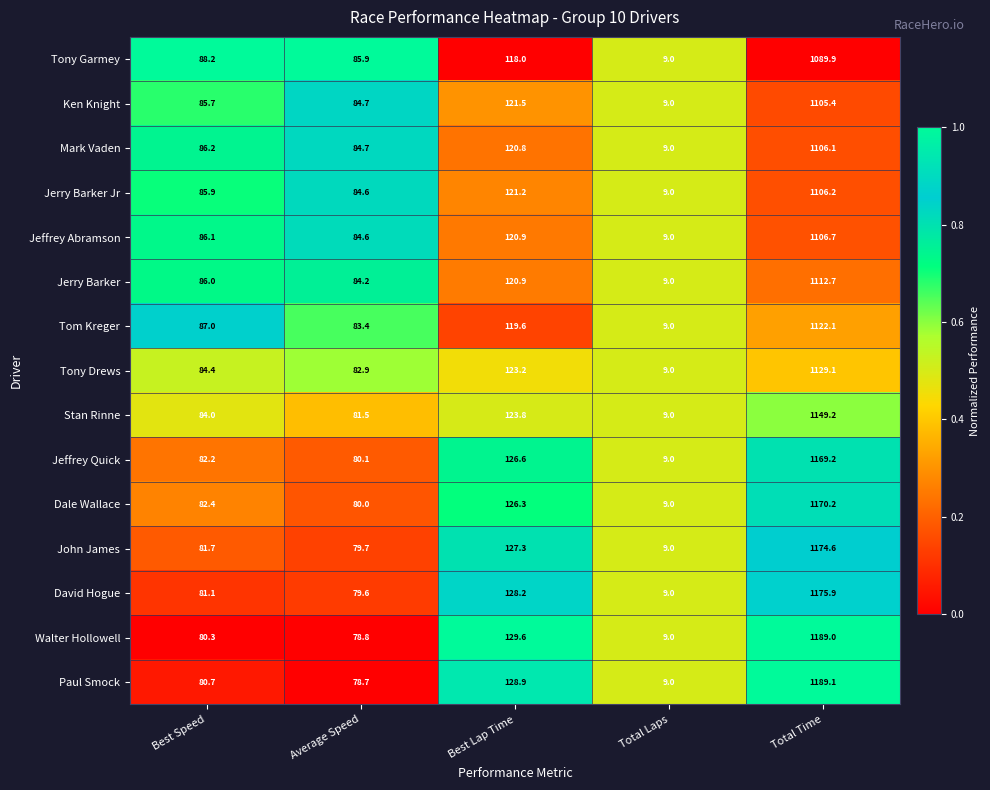

What is the average value of the Stan Rinne series?

289.5